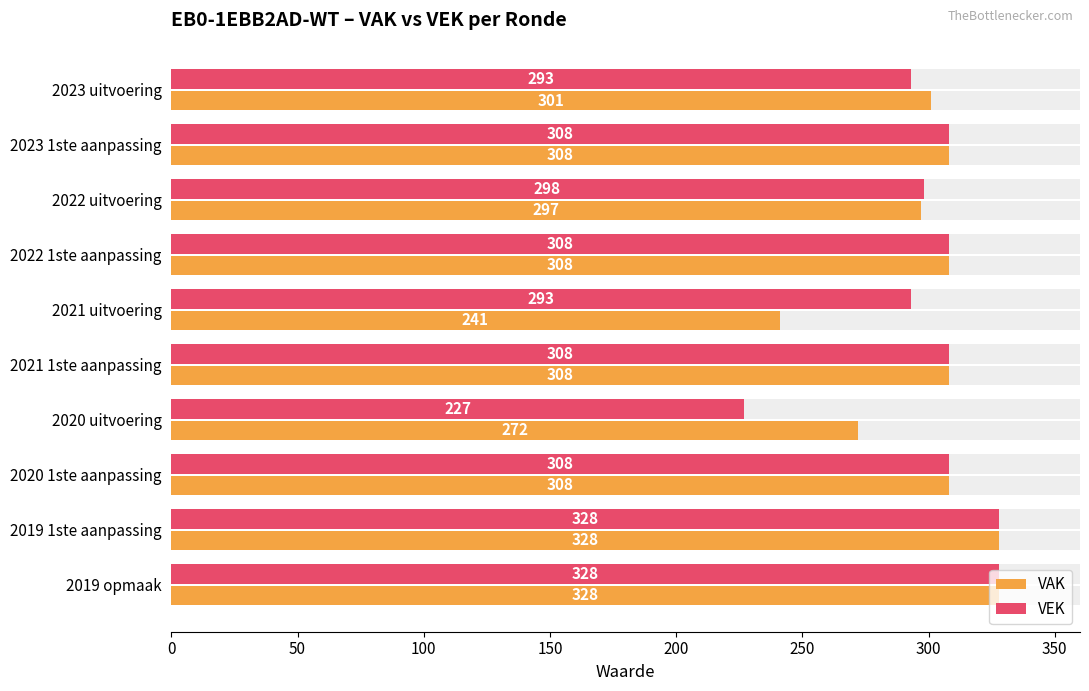

How many data points in VEK are above 308?

2